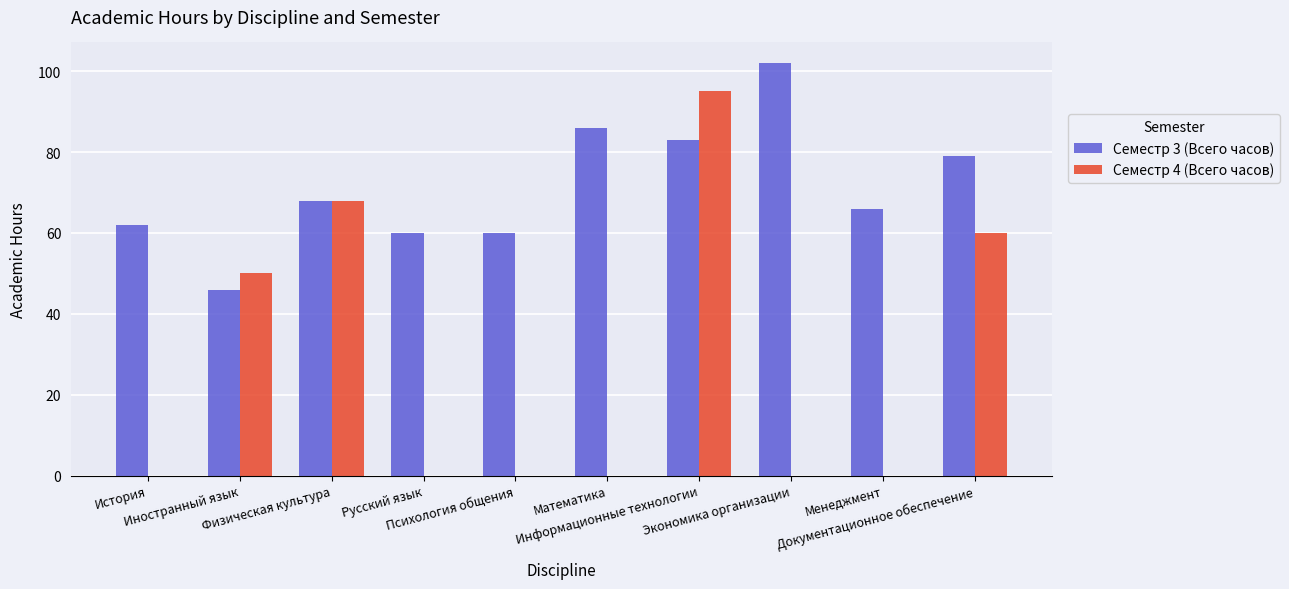

Does the chart contain stacked bars?

No